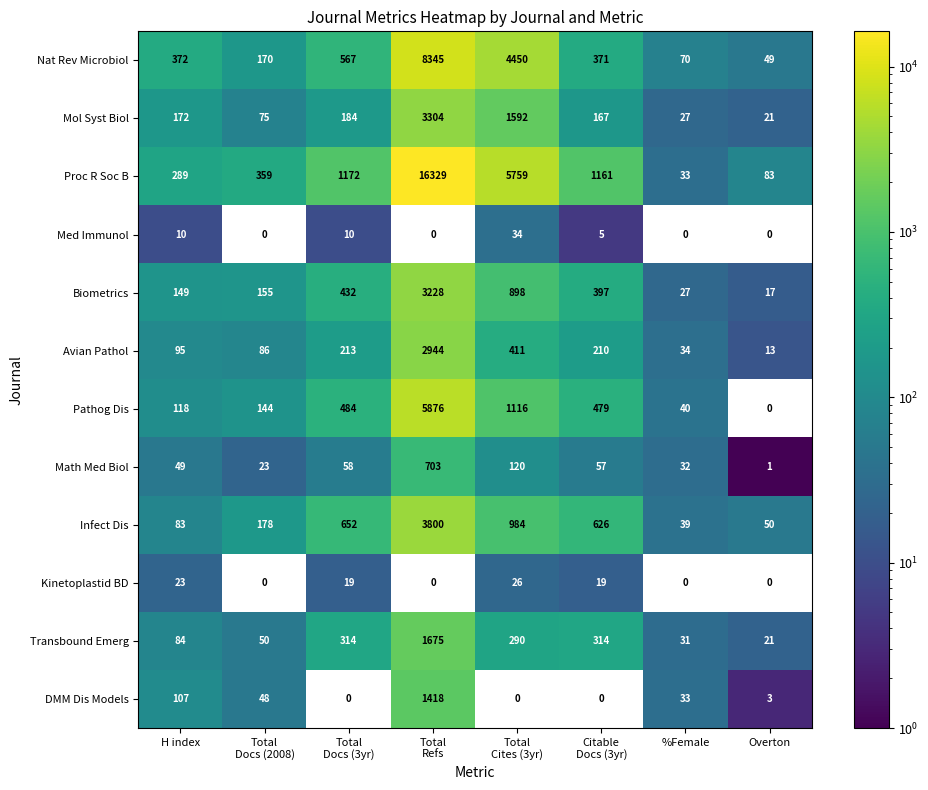

What is the difference between the highest and lowest values at Total
Cites (3yr)?

5759